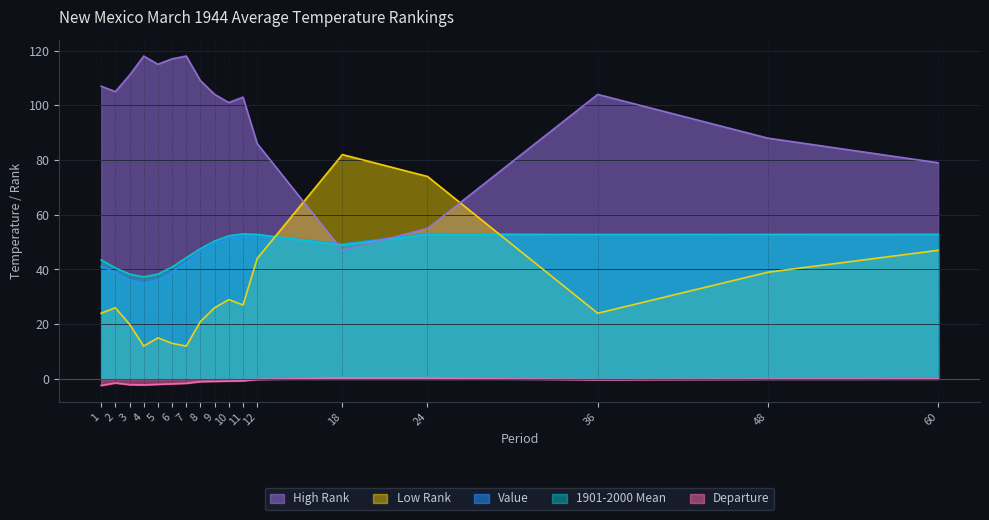

At how many categories does at least one series exceed 104?

8